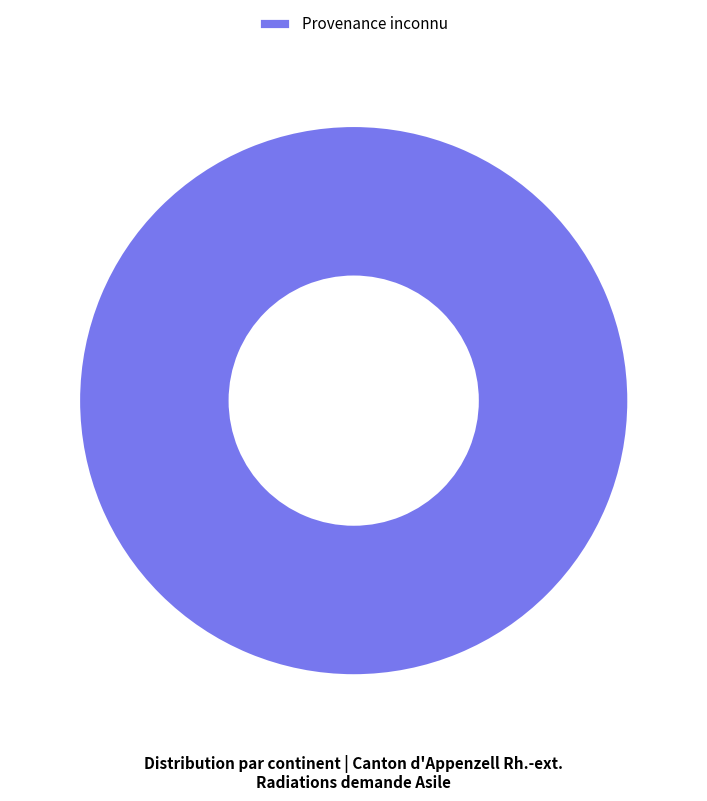

What is the majority slice?

Provenance inconnu